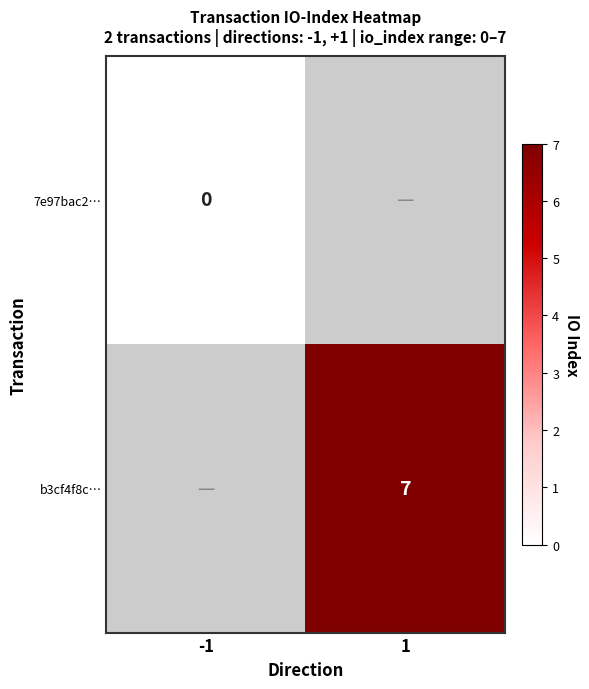

Is it true that b3cf4f8c… equals 3 at 1?

False